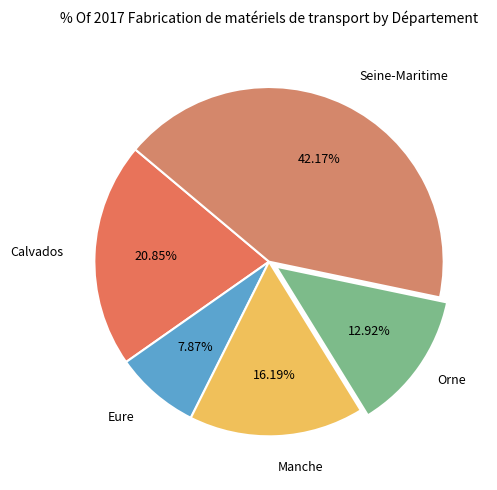

Is there any slice that represents more than half of the pie?

No